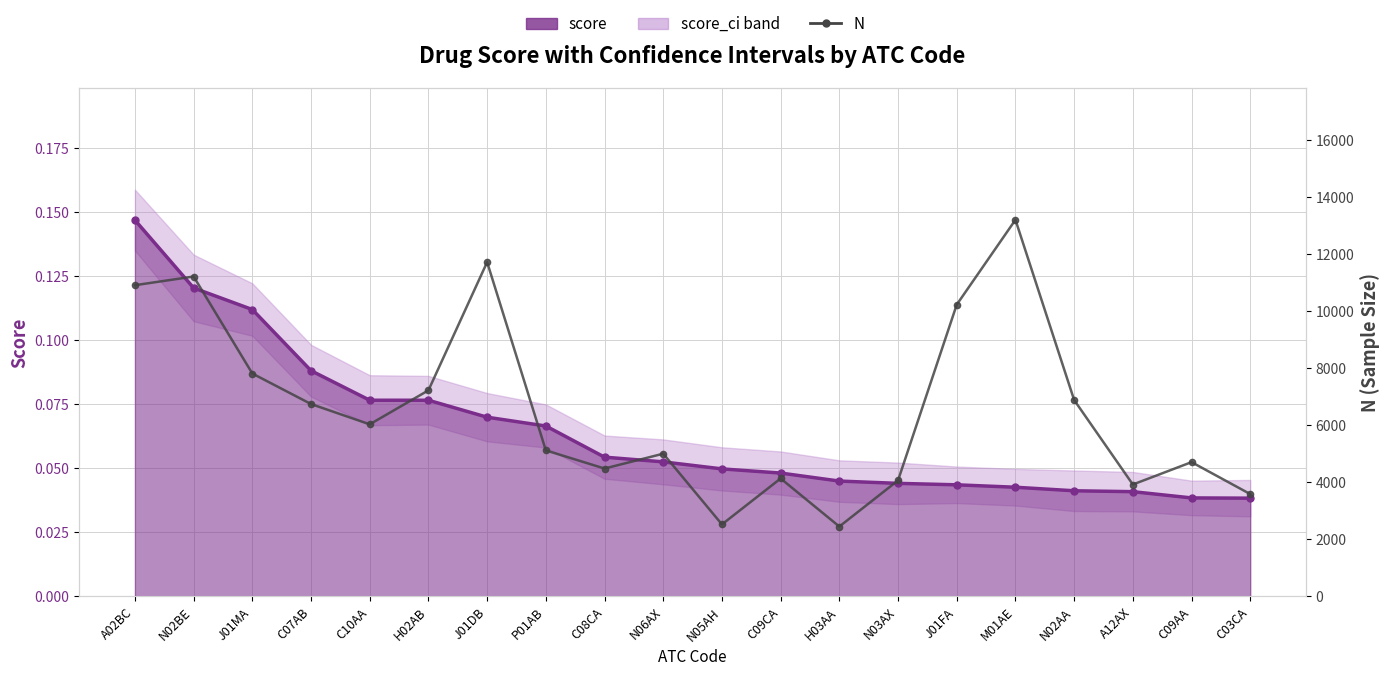

Does the chart display data point markers on the line(s)?

Yes